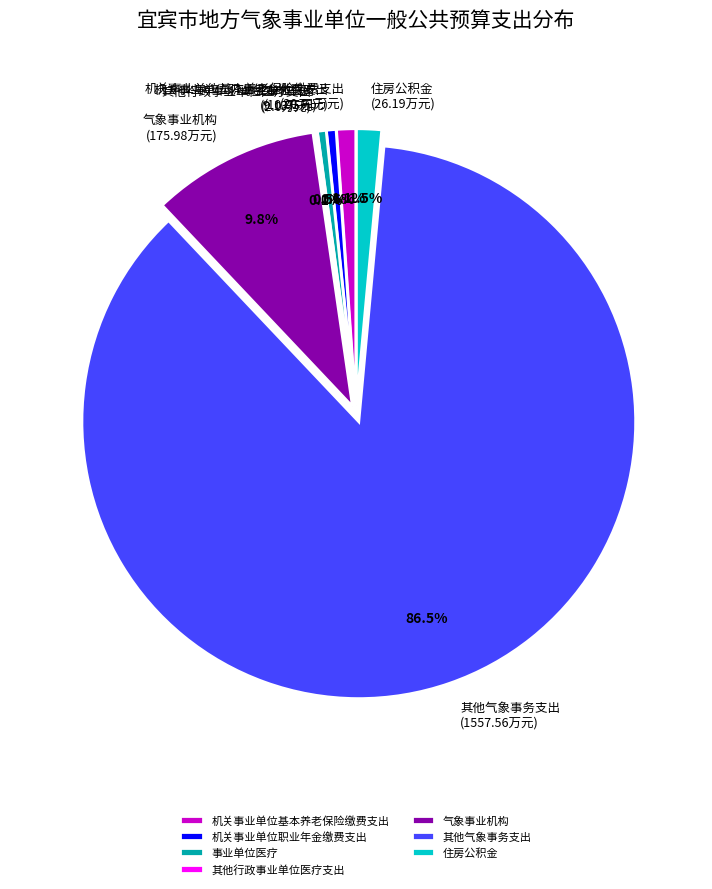

Which has a higher value, 气象事业机构 or 其他气象事务支出?

其他气象事务支出